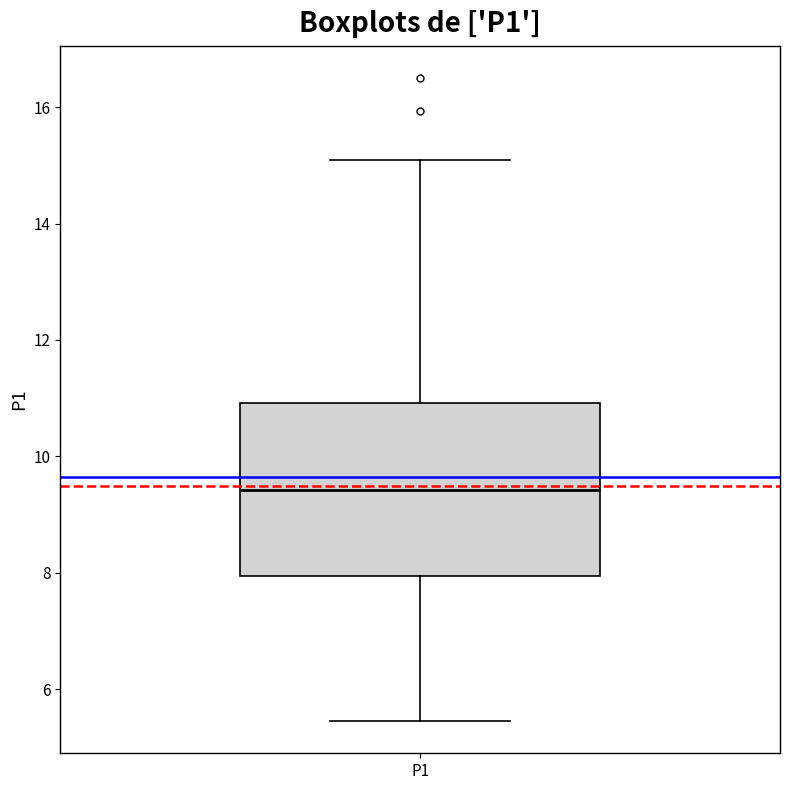

Transcribe this box plot: give where the median line is, the range the box spans, and where the two whiskers end, as read against the y-axis. The values are not printed on the chart, so give them approximately, as read against the axis.

median 9.4, box 8.0 to 11.0, whiskers 5.4 to 15.2